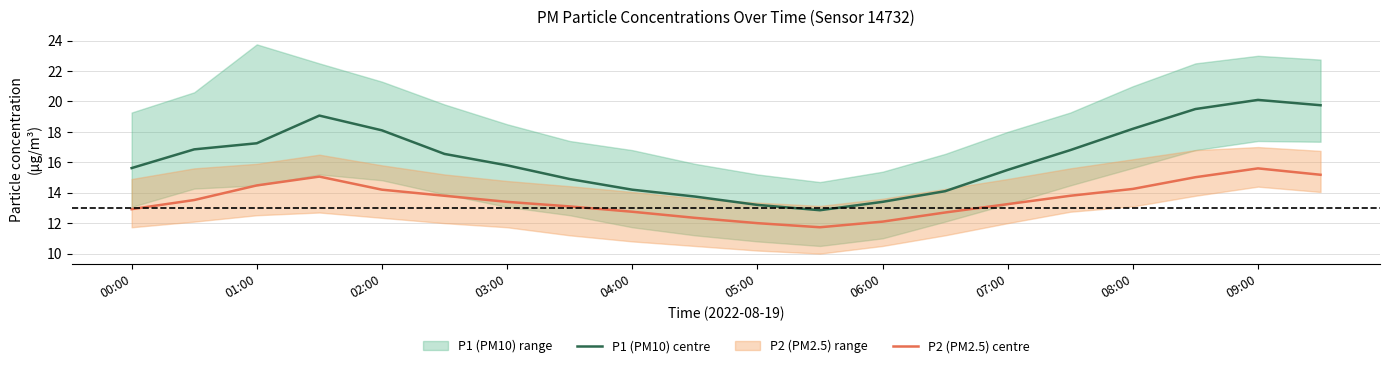

True or false: P1 (PM10) centre and P2 (PM2.5) centre cross at least once.

False